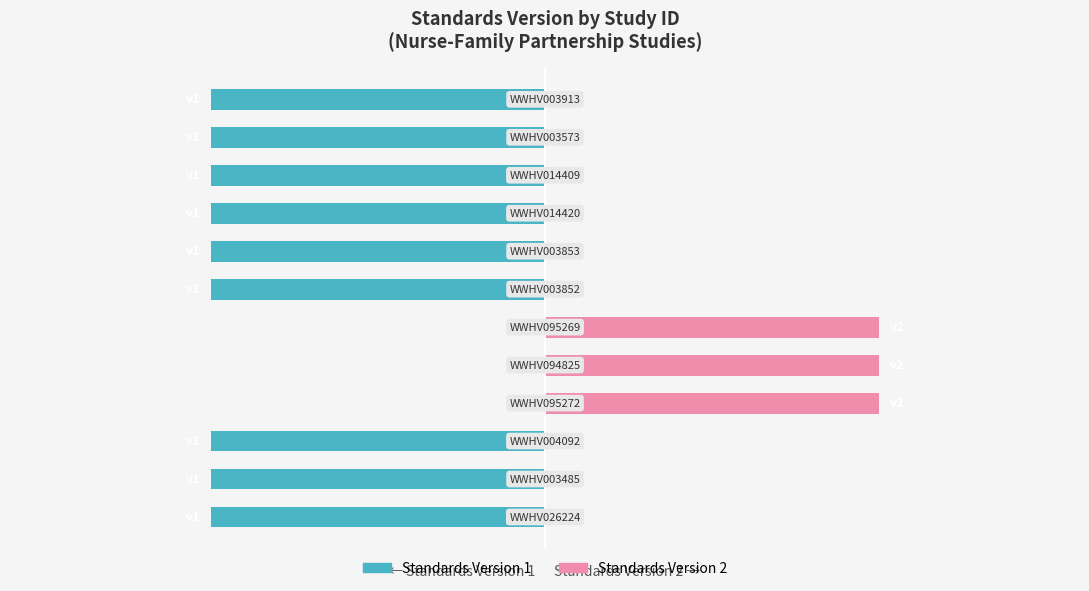

The value of Standards Version 2 at 6 is 0. True or false?

False